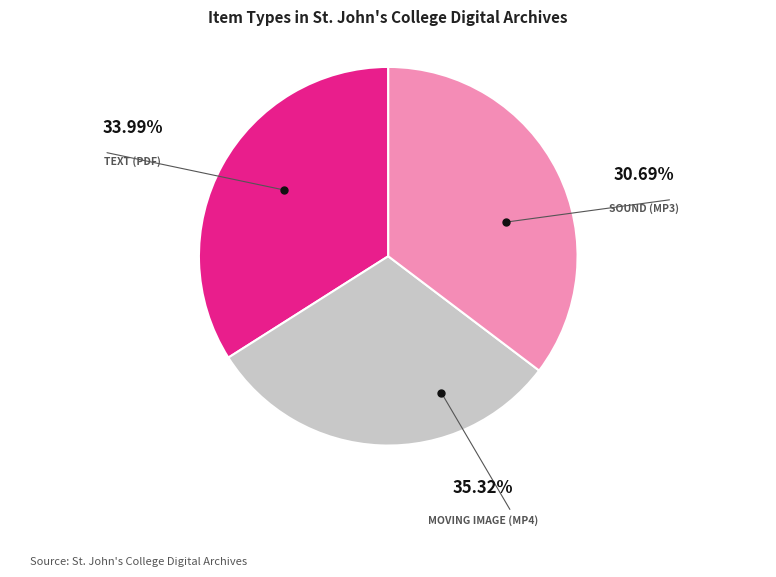

Does any single category account for the majority?

No